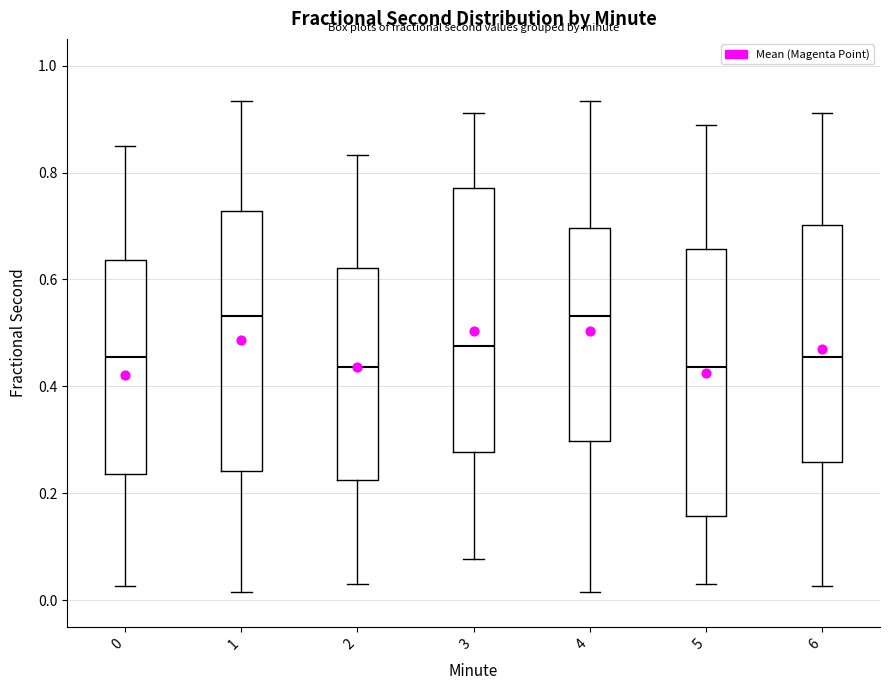

Reading left to right, transcribe this box plot: for each box, give where its median line is, the range the box spans, and where its two whiskers end, as read against the y-axis. The values are not printed on the chart, so give them approximately, as read against the axis.

0: median 0.46, box 0.24 to 0.64, whiskers 0.02 to 0.84
1: median 0.54, box 0.24 to 0.72, whiskers 0.02 to 0.94
2: median 0.44, box 0.22 to 0.62, whiskers 0.04 to 0.84
3: median 0.48, box 0.28 to 0.78, whiskers 0.08 to 0.92
4: median 0.54, box 0.30 to 0.70, whiskers 0.02 to 0.94
5: median 0.44, box 0.16 to 0.66, whiskers 0.04 to 0.88
6: median 0.46, box 0.26 to 0.70, whiskers 0.02 to 0.92